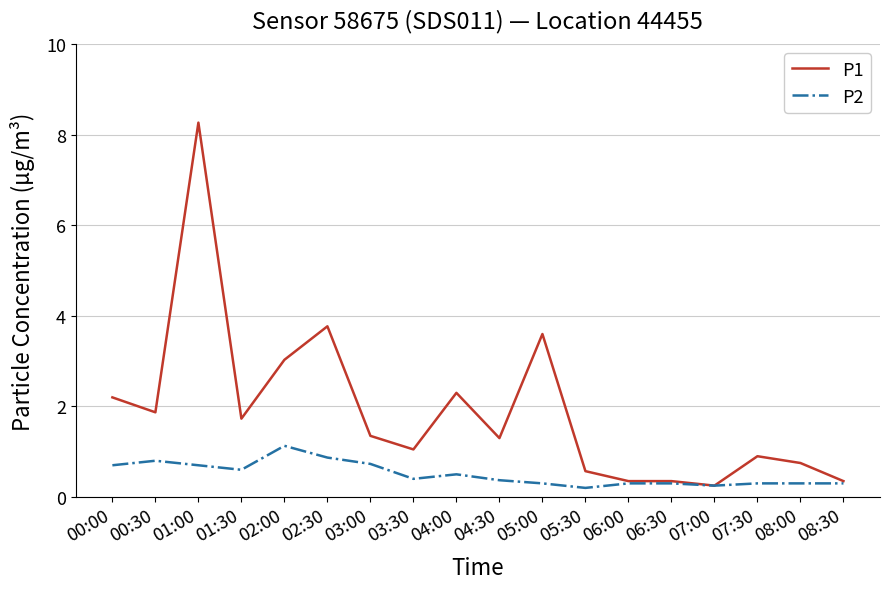

Which category has the highest value in the P1 series?

01:00